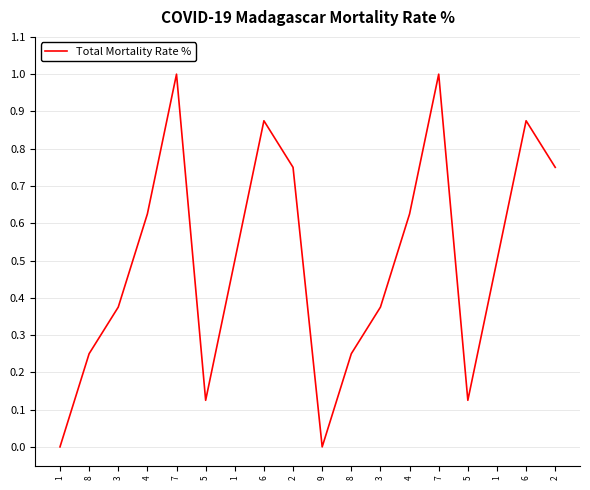

How many points are higher than both their immediate neighbors (excluding endpoints)?

4